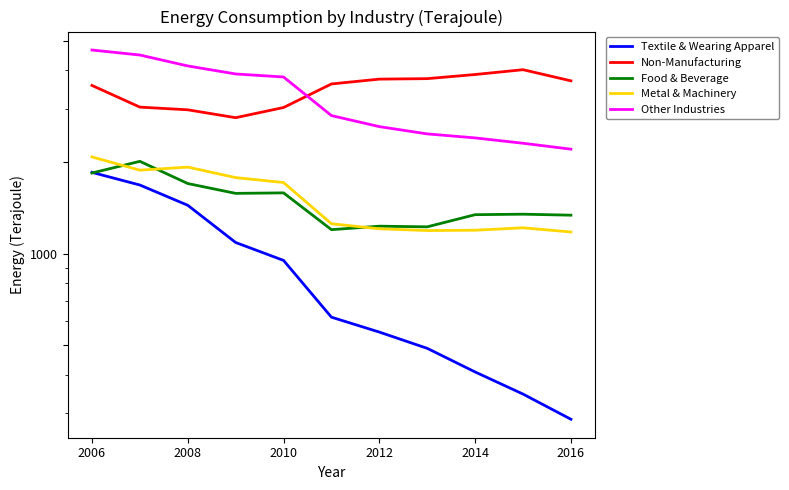

How many values in the Food & Beverage series are below 1349?

5